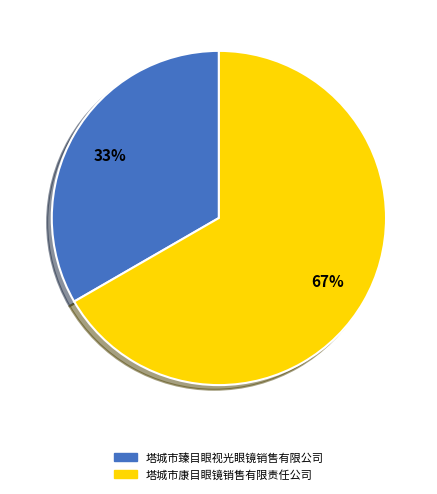

True or false: 塔城市臻目眼视光眼镜销售有限公司 accounts for 47% of the total.

False